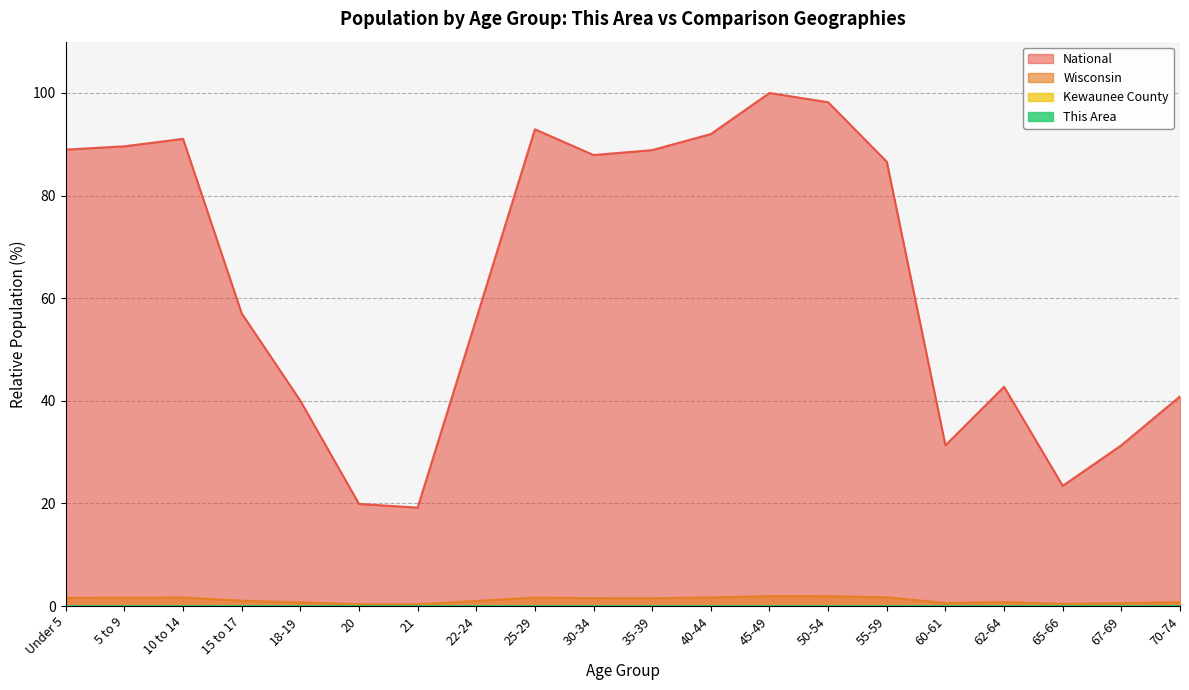

Reading left to right, extract all data points from this chart.

This Area: Under 5=0.0	5 to 9=0.0	10 to 14=0.0	15 to 17=0.0	18-19=0.0	20=0.0	21=0.0	22-24=0.0	25-29=0.0	30-34=0.0	35-39=0.0	40-44=0.0	45-49=0.0	50-54=0.0	55-59=0.0	60-61=0.0	62-64=0.0	65-66=0.0	67-69=0.0	70-74=0.0
Kewaunee County: Under 5=0.0	5 to 9=0.0	10 to 14=0.0	15 to 17=0.0	18-19=0.0	20=0.0	21=0.0	22-24=0.0	25-29=0.0	30-34=0.0	35-39=0.0	40-44=0.0	45-49=0.0	50-54=0.0	55-59=0.0	60-61=0.0	62-64=0.0	65-66=0.0	67-69=0.0	70-74=0.0
Wisconsin: Under 5=1.6	5 to 9=1.6	10 to 14=1.7	15 to 17=1.0	18-19=0.7	20=0.4	21=0.3	22-24=1.0	25-29=1.6	30-34=1.5	35-39=1.5	40-44=1.7	45-49=1.9	50-54=1.9	55-59=1.7	60-61=0.6	62-64=0.8	65-66=0.4	67-69=0.6	70-74=0.8
National: Under 5=89.0	5 to 9=89.6	10 to 14=91.1	15 to 17=57.0	18-19=40.0	20=19.9	21=19.2	22-24=56.0	25-29=92.9	30-34=87.9	35-39=88.9	40-44=92.0	45-49=100.0	50-54=98.2	55-59=86.6	60-61=31.3	62-64=42.7	65-66=23.4	67-69=31.3	70-74=40.9